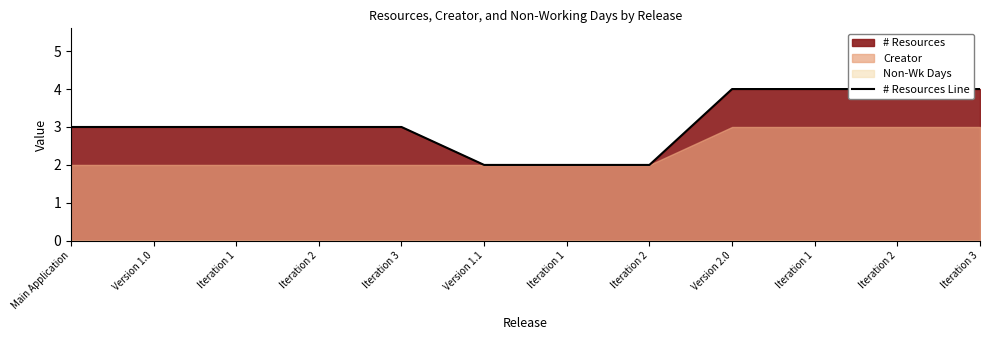

Reading left to right, transcribe all the data shown in this chart.

3	3	3	3	3	2	2	2	4	4	4	4